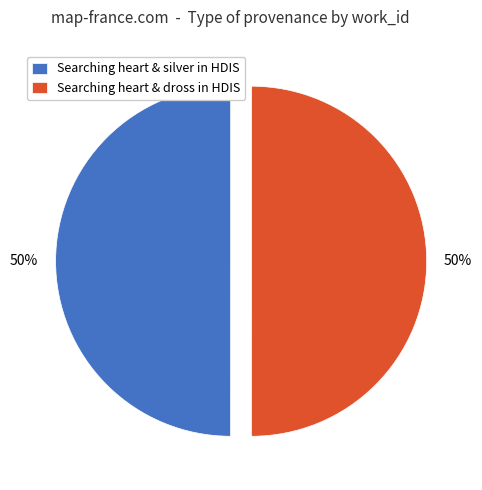

Is the sum of Searching heart & dross in HDIS and Searching heart & silver in HDIS greater than half?

Yes